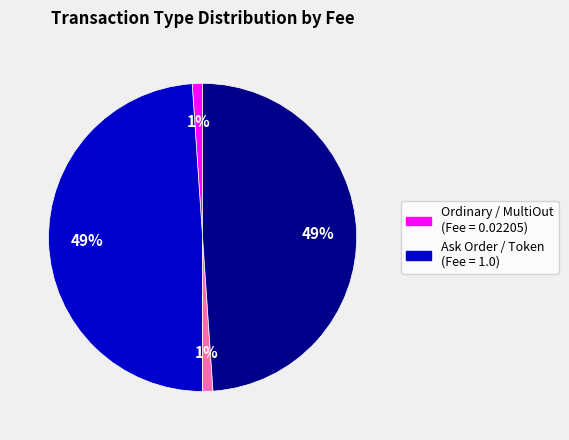

To the nearest percent, what is the average slice percentage?

25%